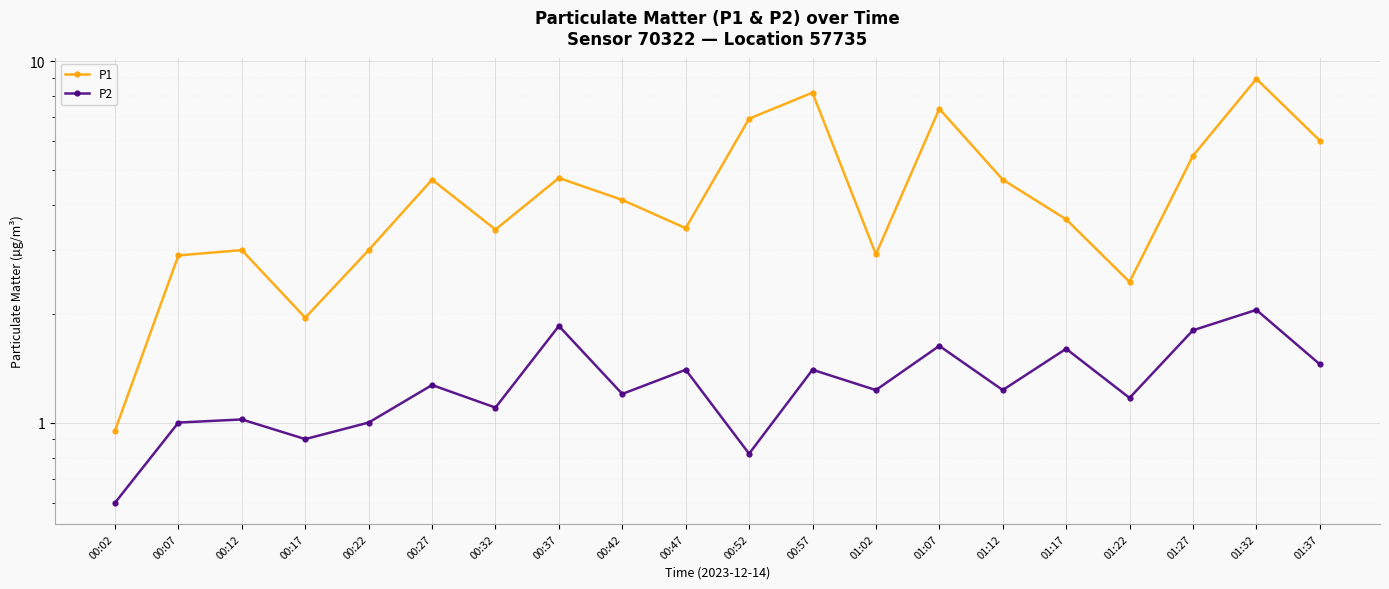

What is the total value across all series at 01:37?

7.5